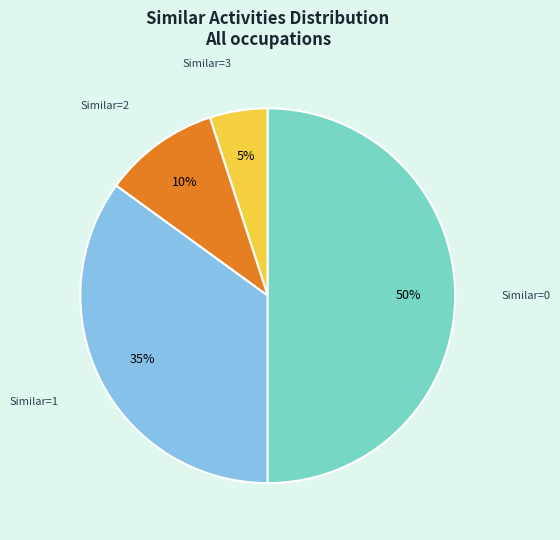

To the nearest percent, what is the average slice percentage?

25%